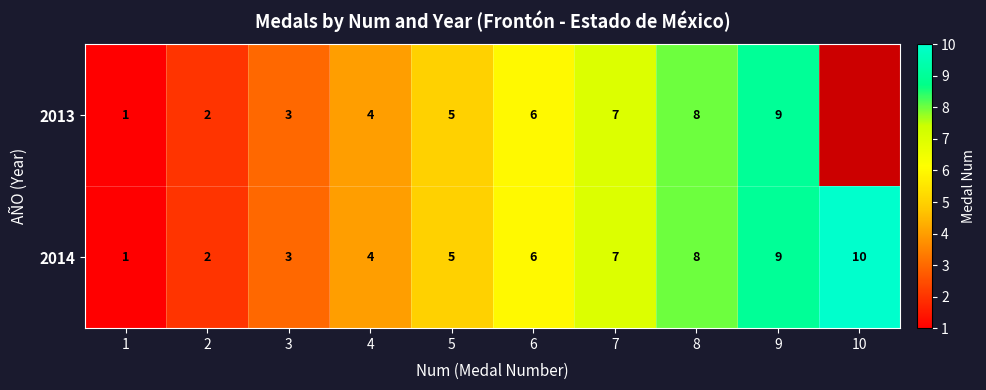

List the labels in order of 2014 value, smallest first.

1, 2, 3, 4, 5, 6, 7, 8, 9, 10